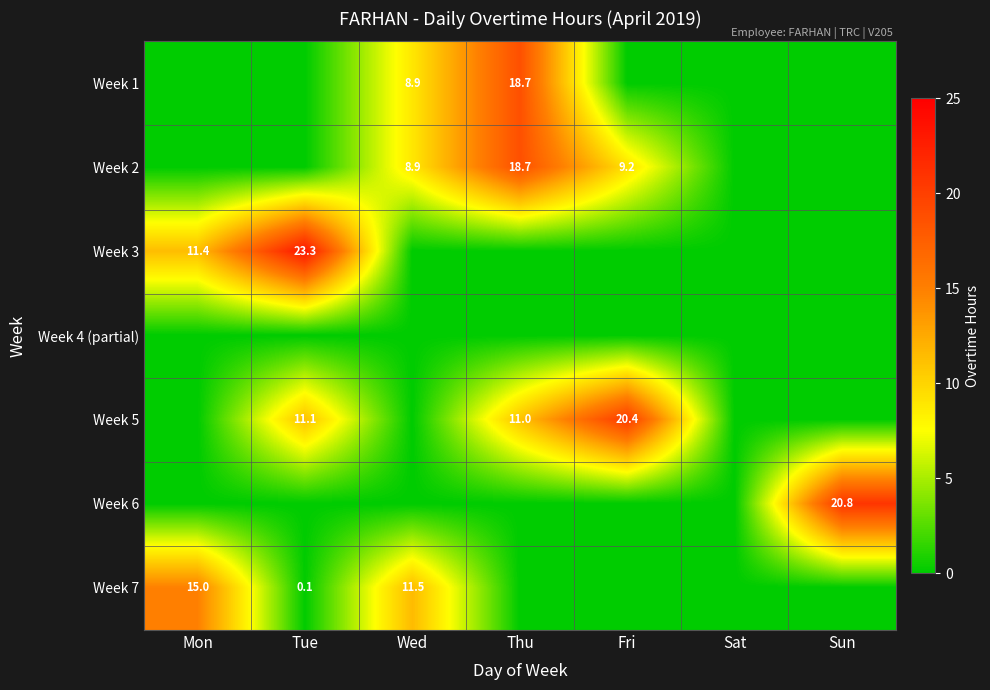

True or false: Week 5 has a value of 19.1 at Thu.

False